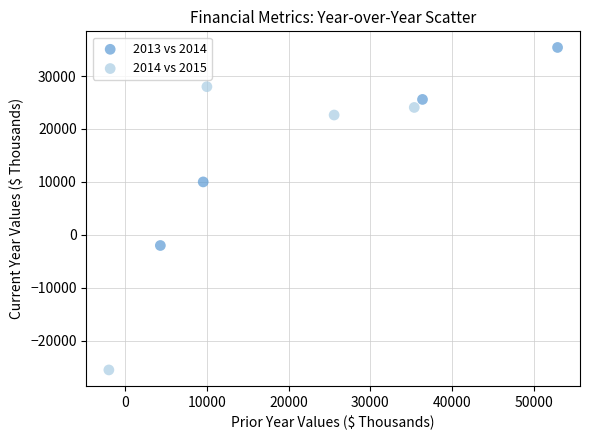

Which series has the widest spread of Y values?

2014 vs 2015